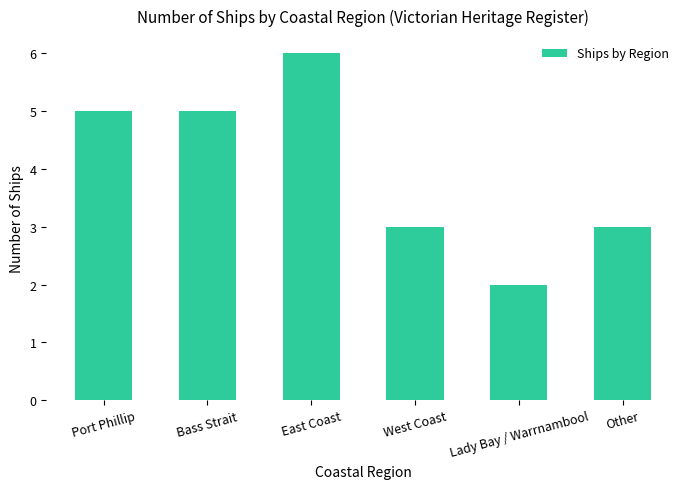

What is the maximum value shown in the chart?

6